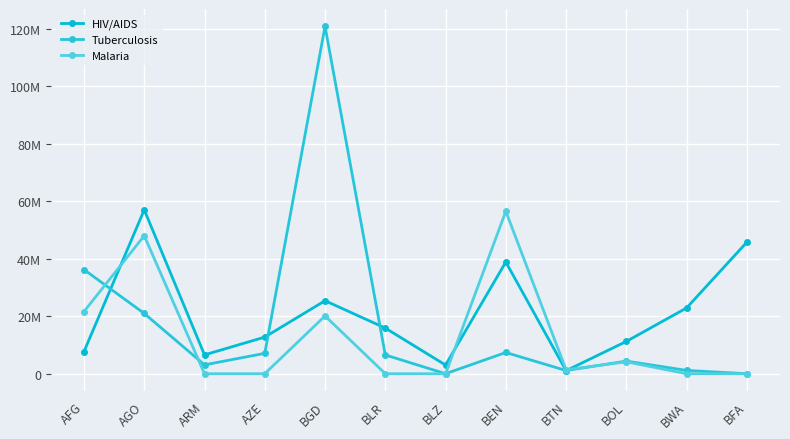

Rank the series by their maximum value, from lowest to highest.

Malaria, HIV/AIDS, Tuberculosis